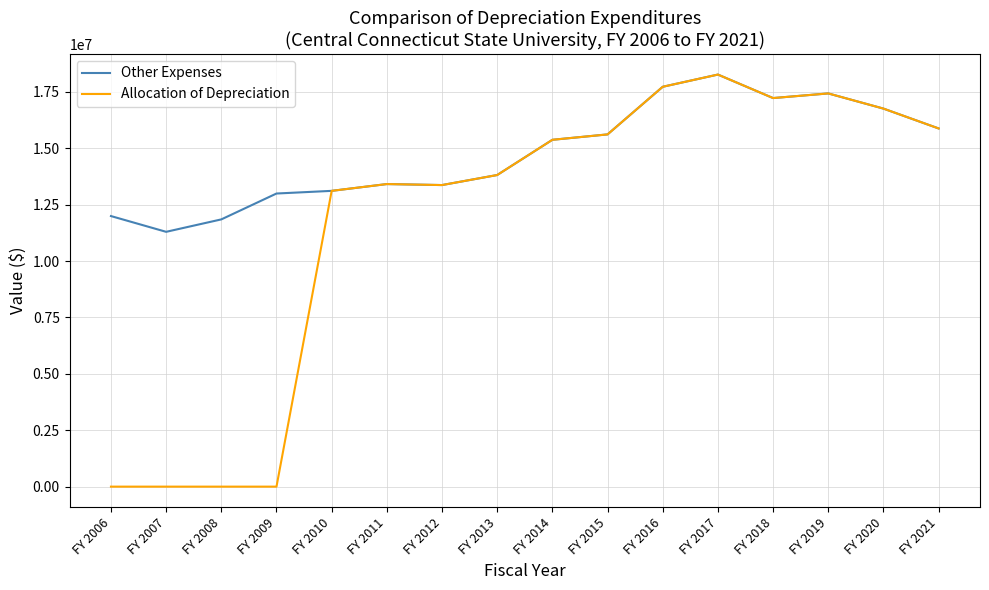

Count the number of categories in the chart.

16